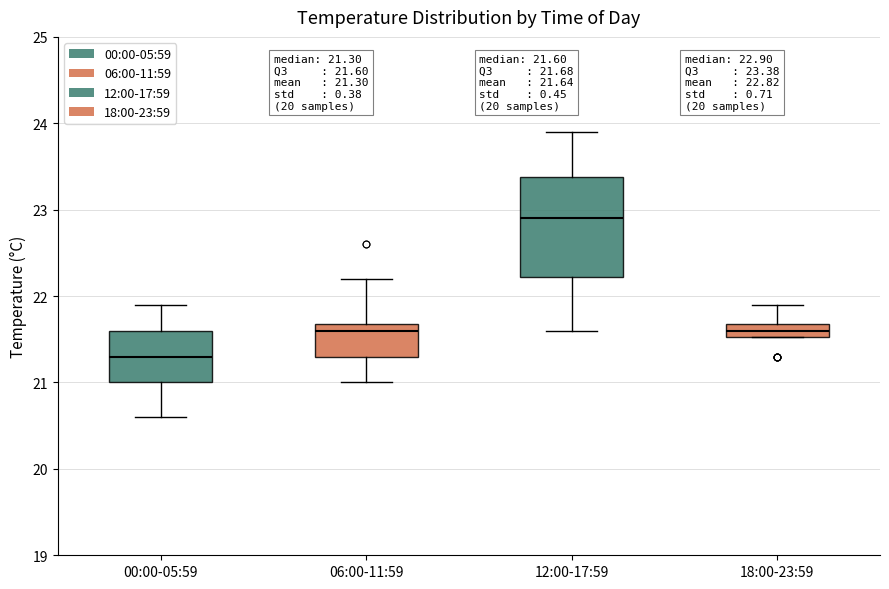

Which box's median line is the highest?

12:00-17:59